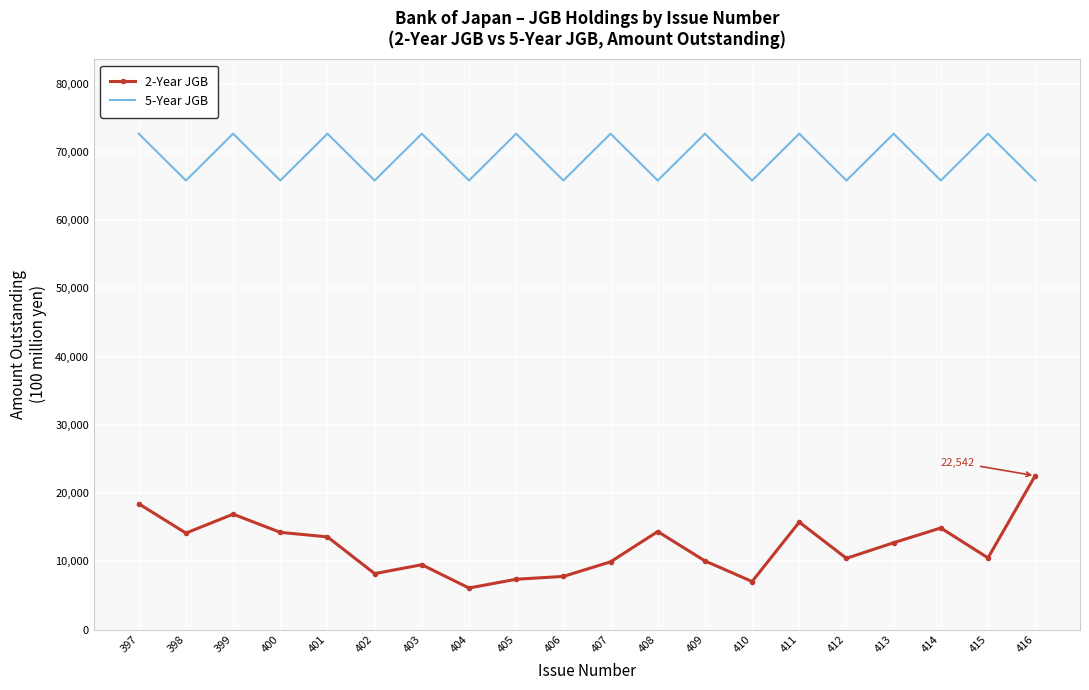

Where is the first local minimum for 2-Year JGB?

398